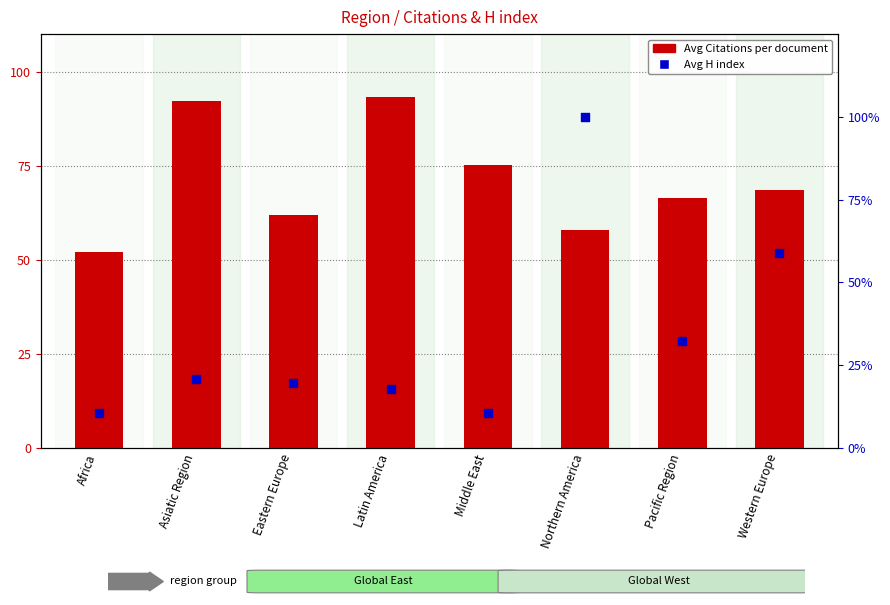

What are all the series names shown in the legend?

Avg Citations per document, Avg H index